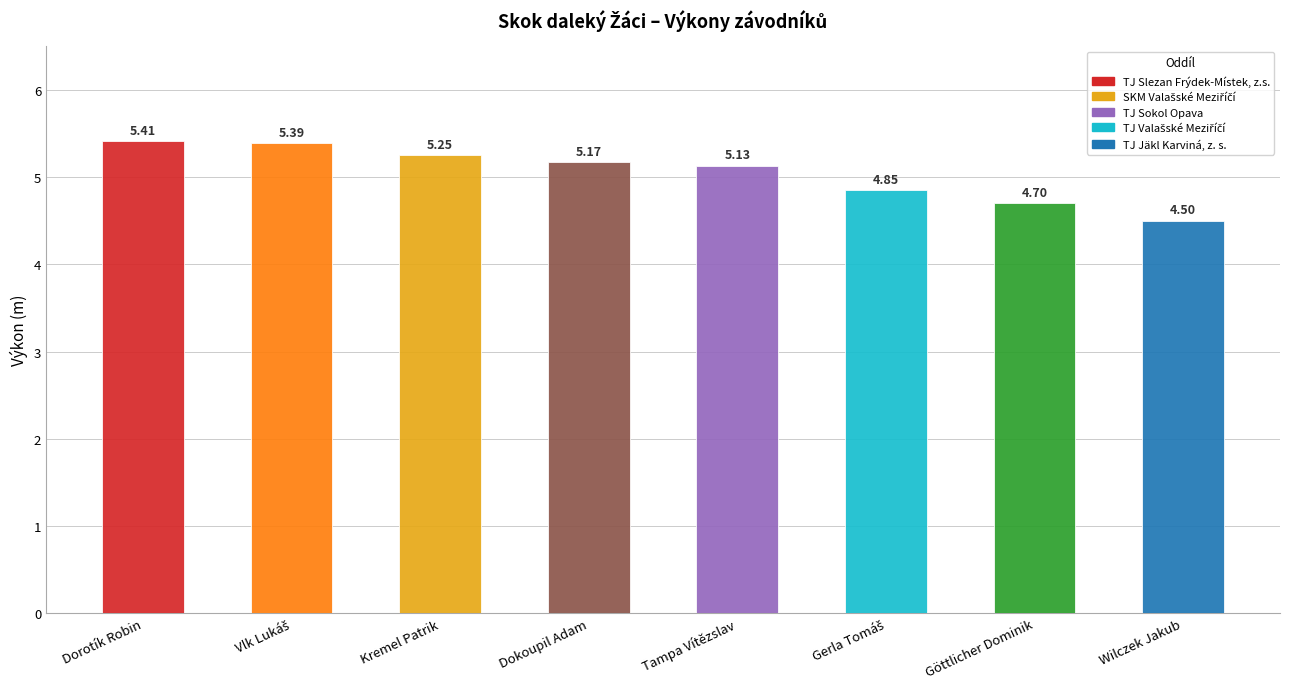

Reading right to left, list all the values displayed in this chart.

Wilczek Jakub=4.5	Göttlicher Dominik=4.7	Gerla Tomáš=4.8	Tampa Vítězslav=5.1	Dokoupil Adam=5.2	Kremel Patrik=5.2	Vlk Lukáš=5.4	Dorotík Robin=5.4